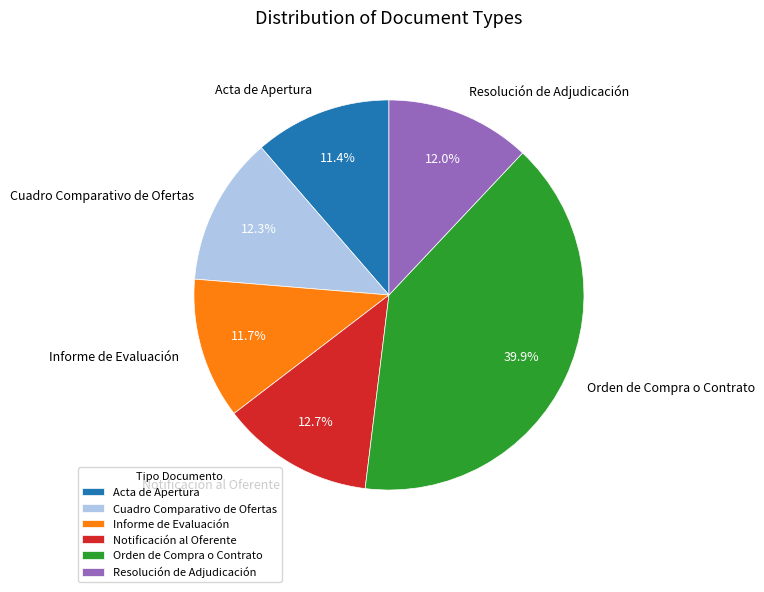

Is there any slice that represents more than half of the pie?

No